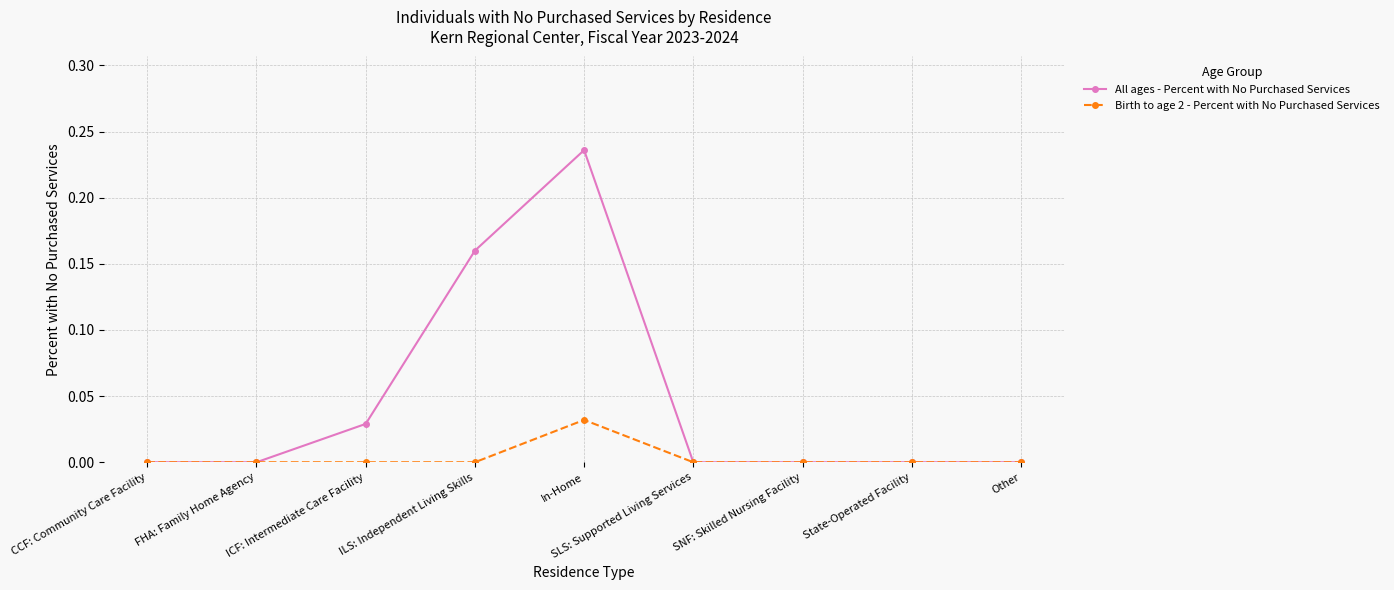

Count the number of data series in this chart.

2